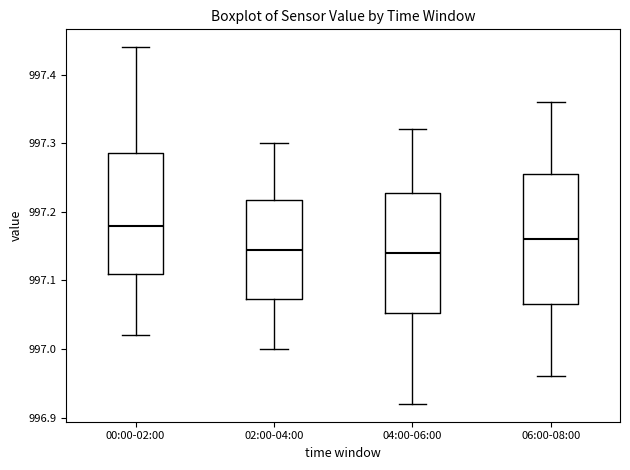

Reading left to right, transcribe this box plot: for each box, give where its median line is, the range the box spans, and where its two whiskers end, as read against the y-axis. The values are not printed on the chart, so give them approximately, as read against the axis.

00:00-02:00: median 997.18, box 997.11 to 997.29, whiskers 997.02 to 997.44
02:00-04:00: median 997.15, box 997.07 to 997.22, whiskers 997.00 to 997.30
04:00-06:00: median 997.14, box 997.05 to 997.23, whiskers 996.92 to 997.32
06:00-08:00: median 997.16, box 997.07 to 997.26, whiskers 996.96 to 997.36